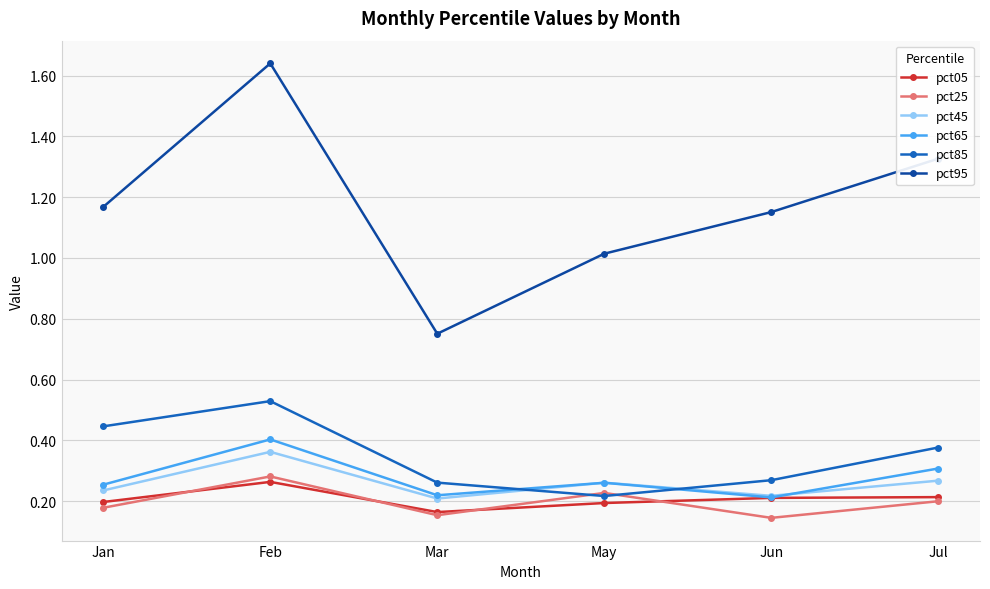

The value of pct25 at Jul is 0.3. True or false?

False